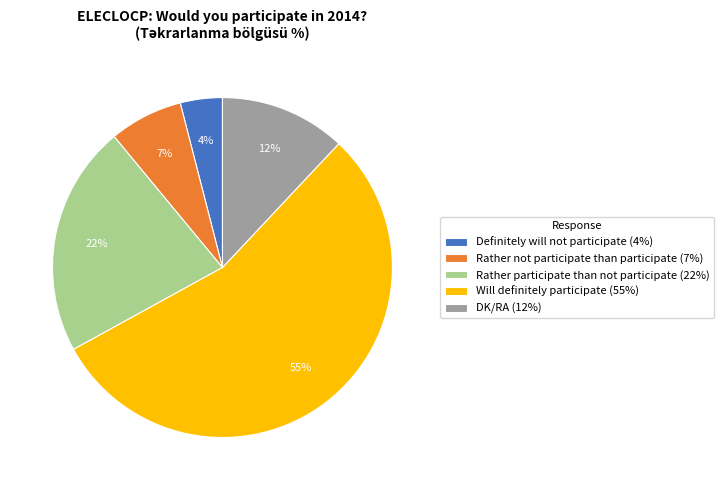

Is the sum of DK/RA (12%) and Definitely will not participate (4%) greater than half?

No